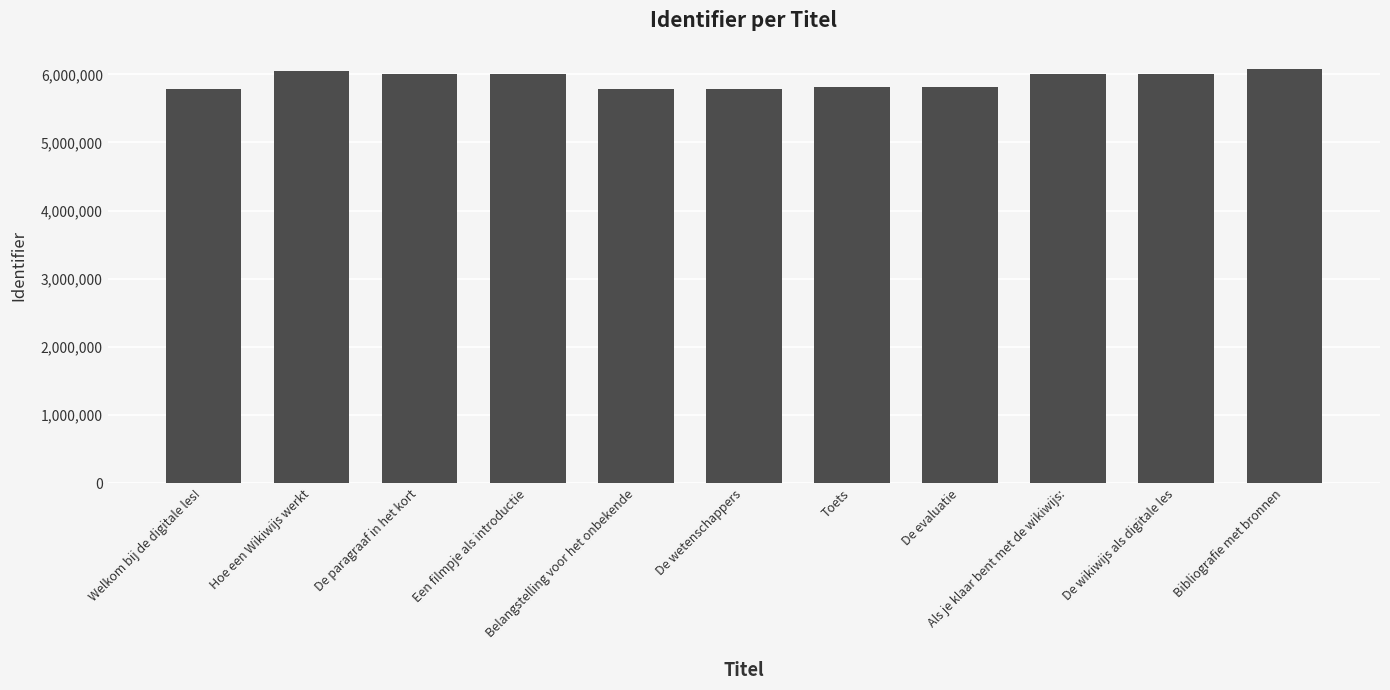

What is the maximum value shown in the chart?

6084689